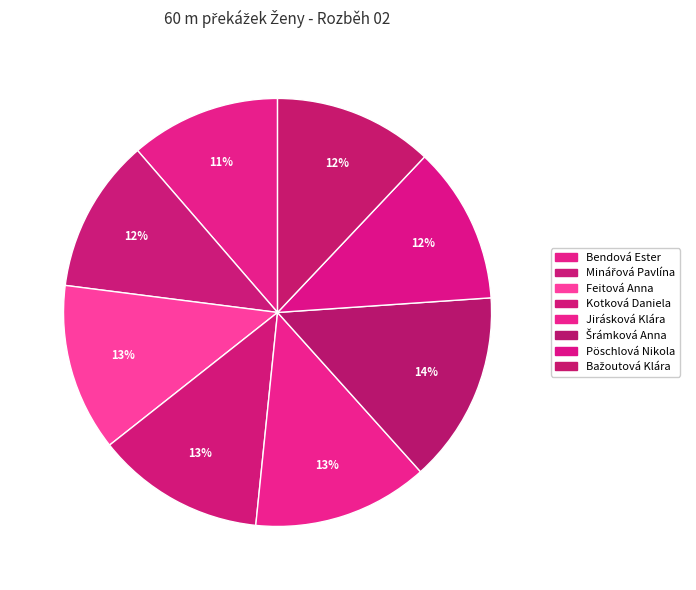

To the nearest percent, what portion does Kotková Daniela represent?

13%